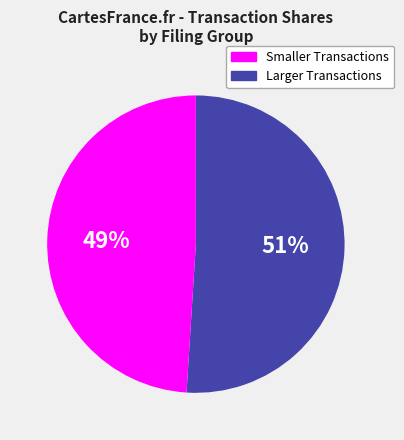

Which has a higher value, Larger Transactions or Smaller Transactions?

Smaller Transactions